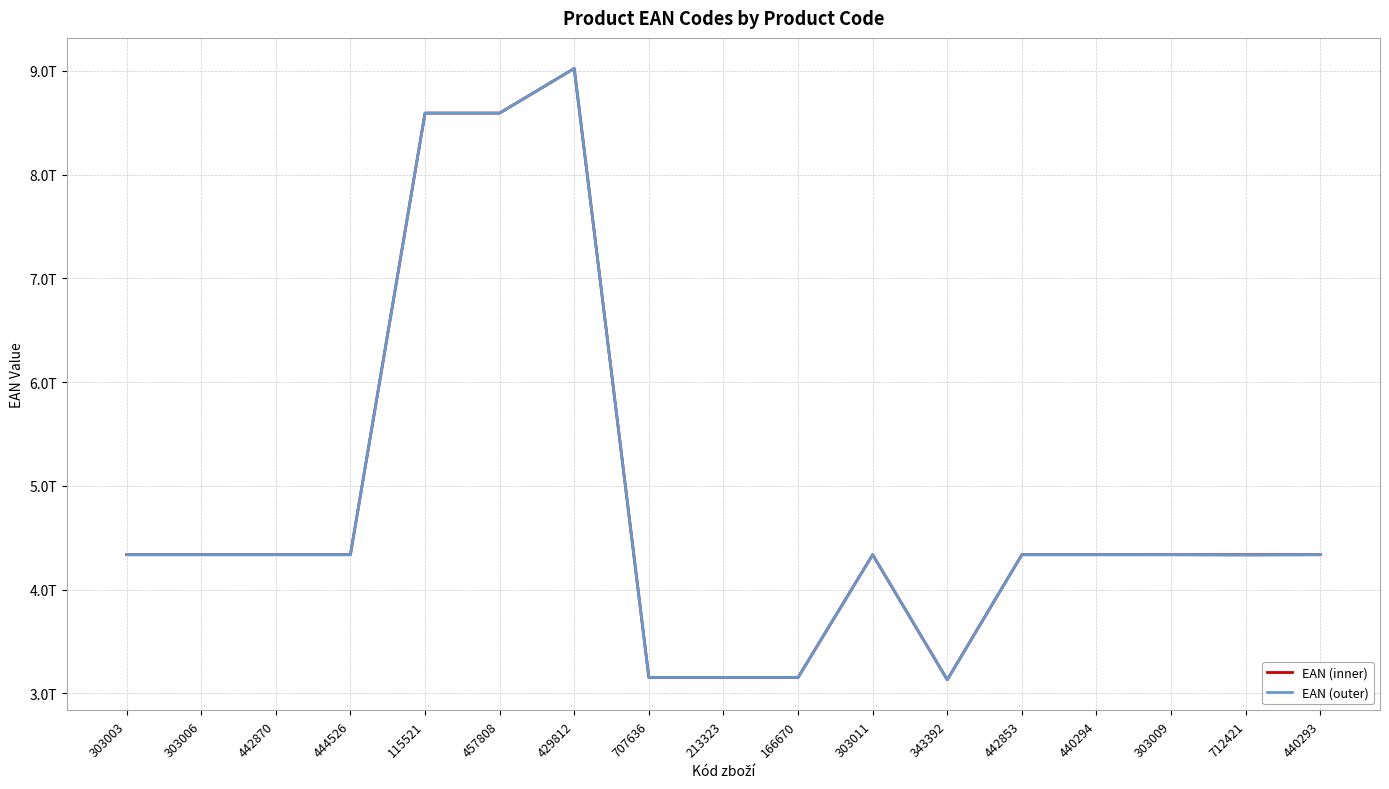

What is the difference between the EAN (inner) values at 343392 and 429812?

5891890722874